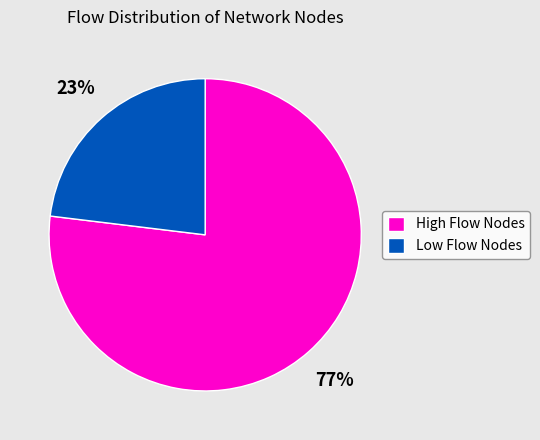

Is the sum of High Flow Nodes and Low Flow Nodes greater than half?

Yes